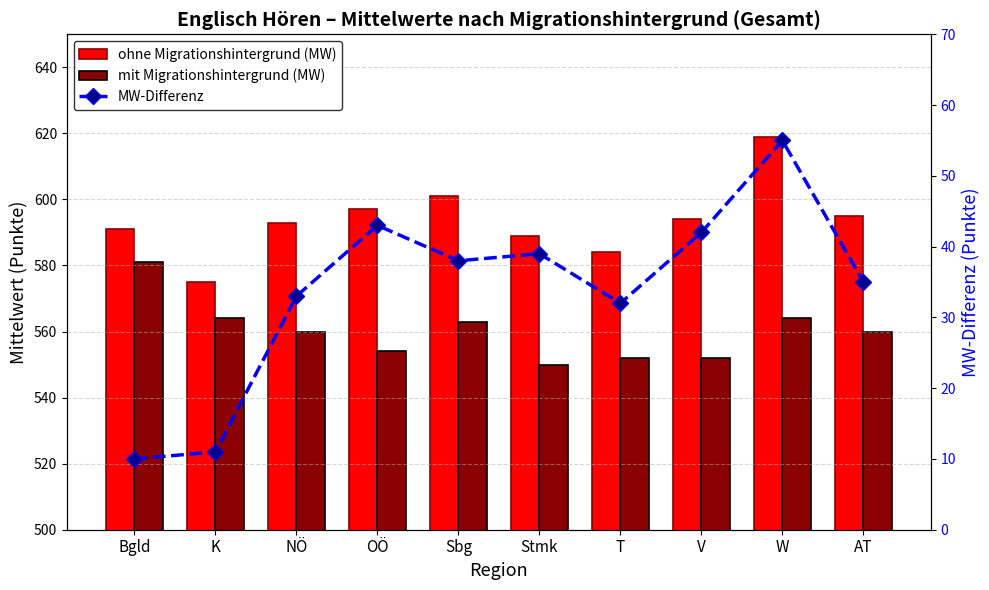

Reading right to left, what are all the values shown in this chart?

ohne Migrationshintergrund (MW): AT=595	W=619	V=594	T=584	Stmk=589	Sbg=601	OÖ=597	NÖ=593	K=575	Bgld=591
mit Migrationshintergrund (MW): AT=560	W=564	V=552	T=552	Stmk=550	Sbg=563	OÖ=554	NÖ=560	K=564	Bgld=581
MW-Differenz: AT=35	W=55	V=42	T=32	Stmk=39	Sbg=38	OÖ=43	NÖ=33	K=11	Bgld=10